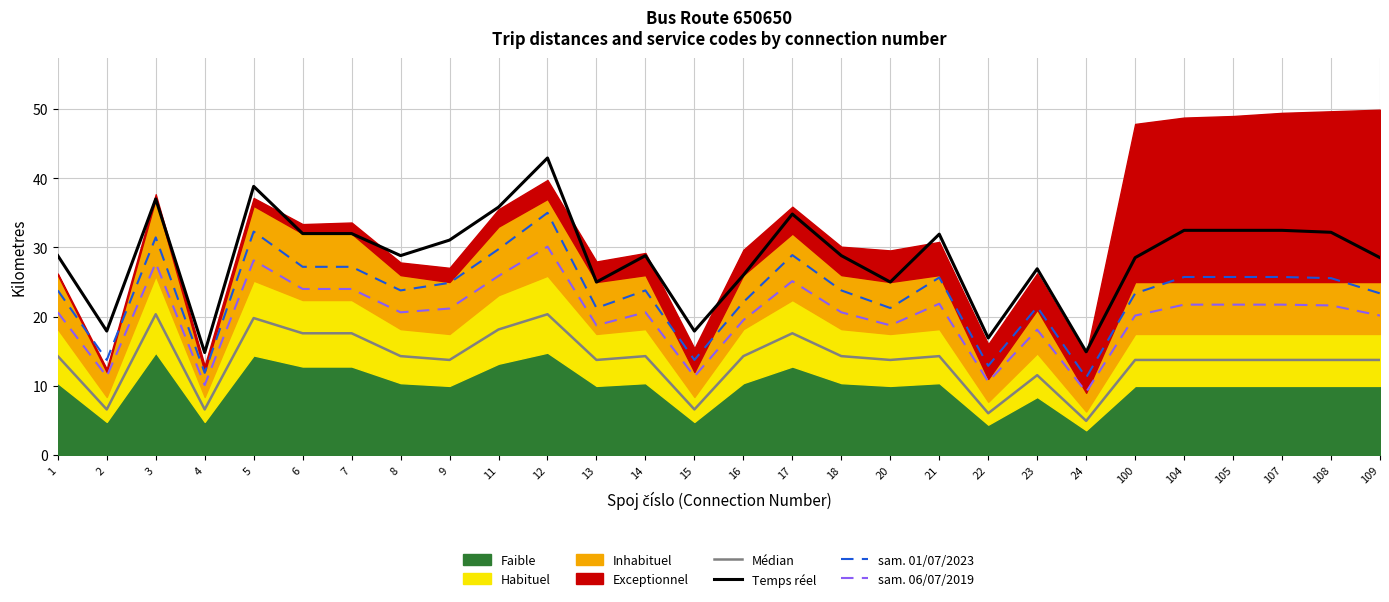

Where does the Temps réel series first go above 28?

1